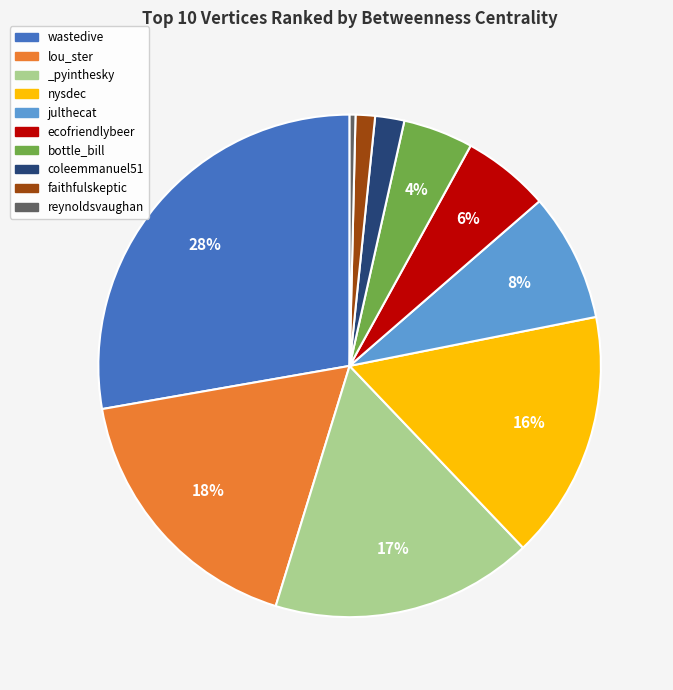

Rank the categories by value from lowest to highest.

reynoldsvaughan, faithfulskeptic, coleemmanuel51, bottle_bill, ecofriendlybeer, julthecat, nysdec, _pyinthesky, lou_ster, wastedive